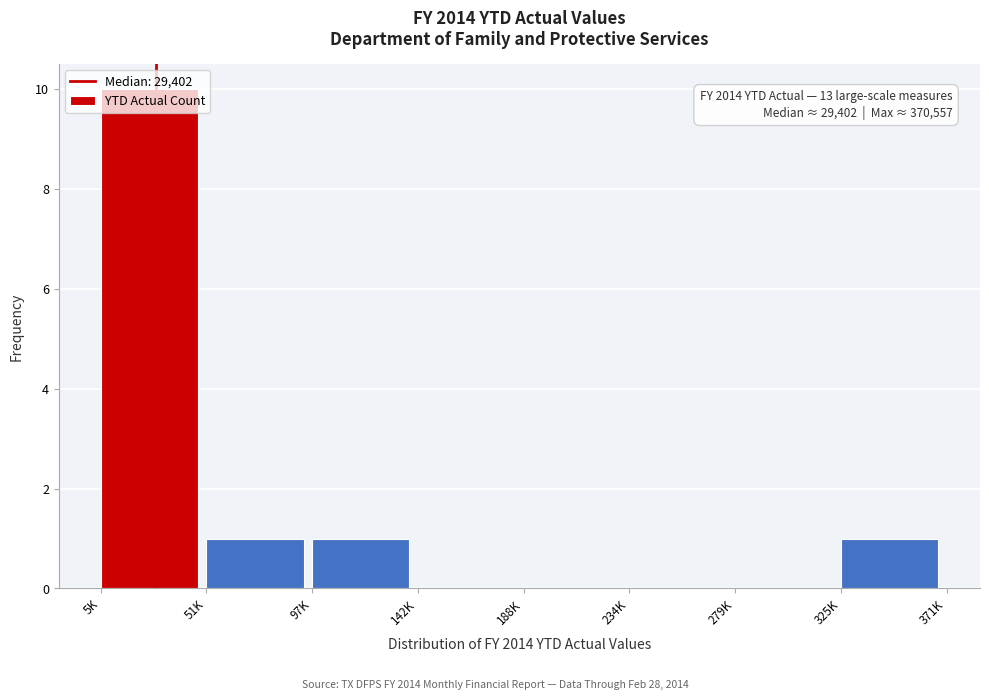

What is the ratio of the value at 97K to the value at 51K?

1.0